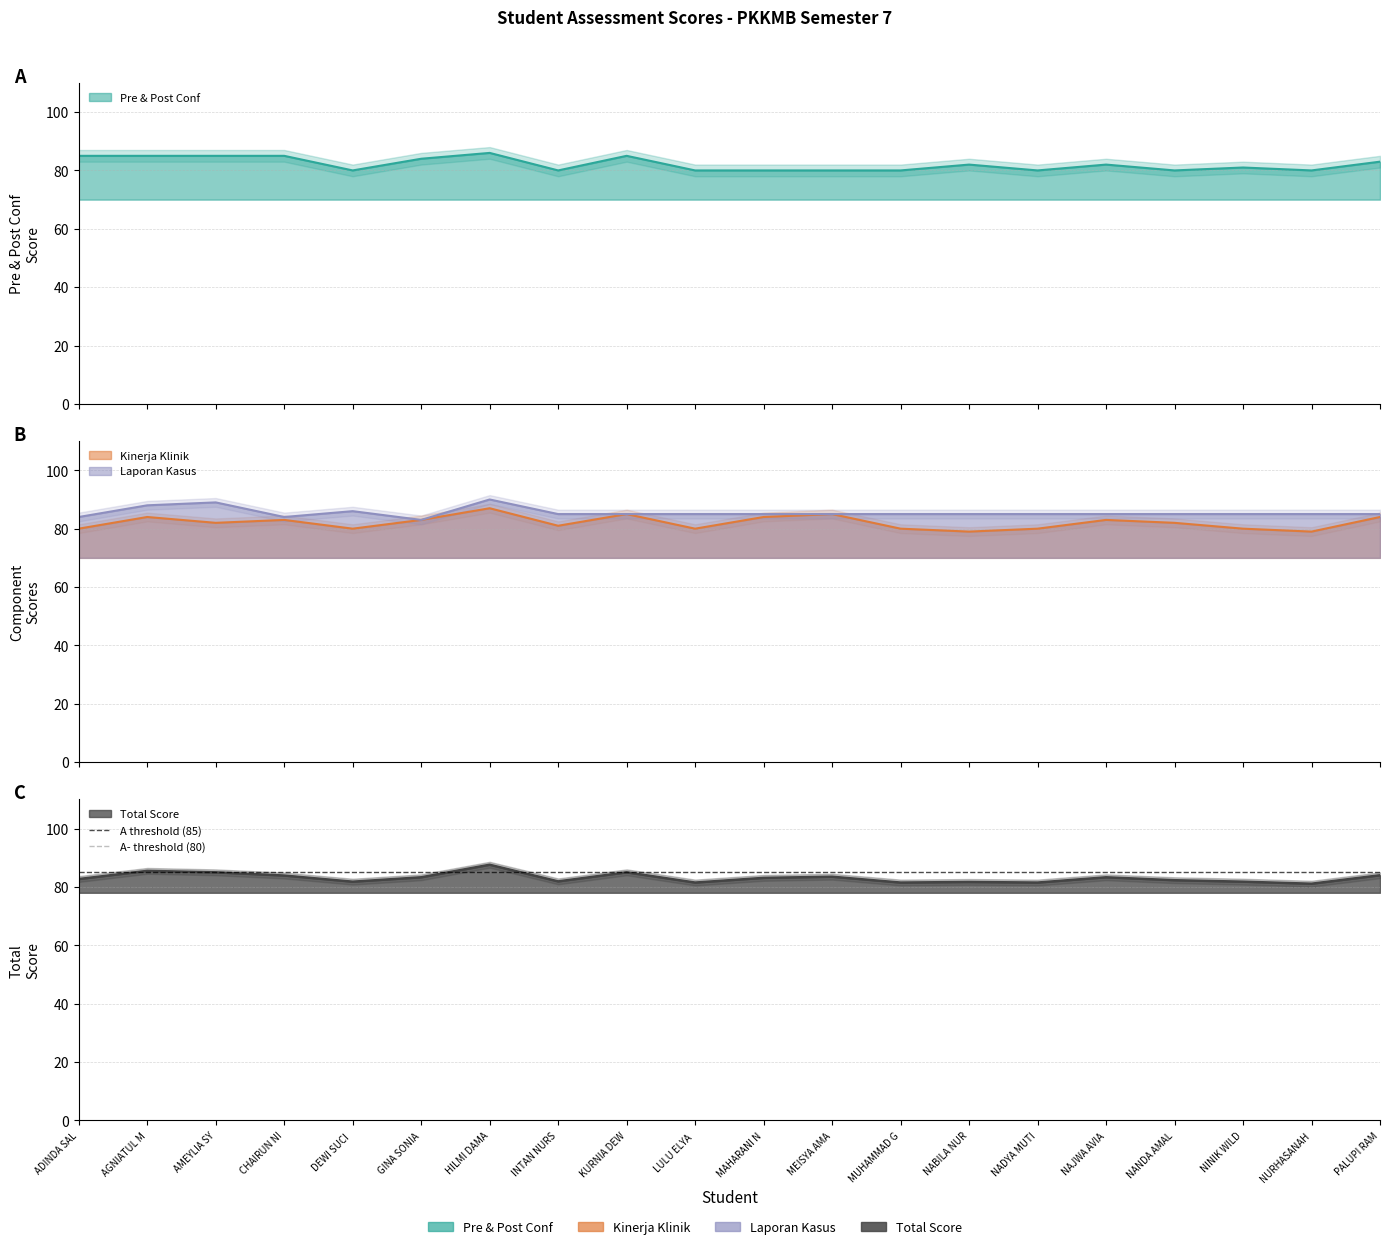

What is the lowest value of the A- threshold (80) series?

80